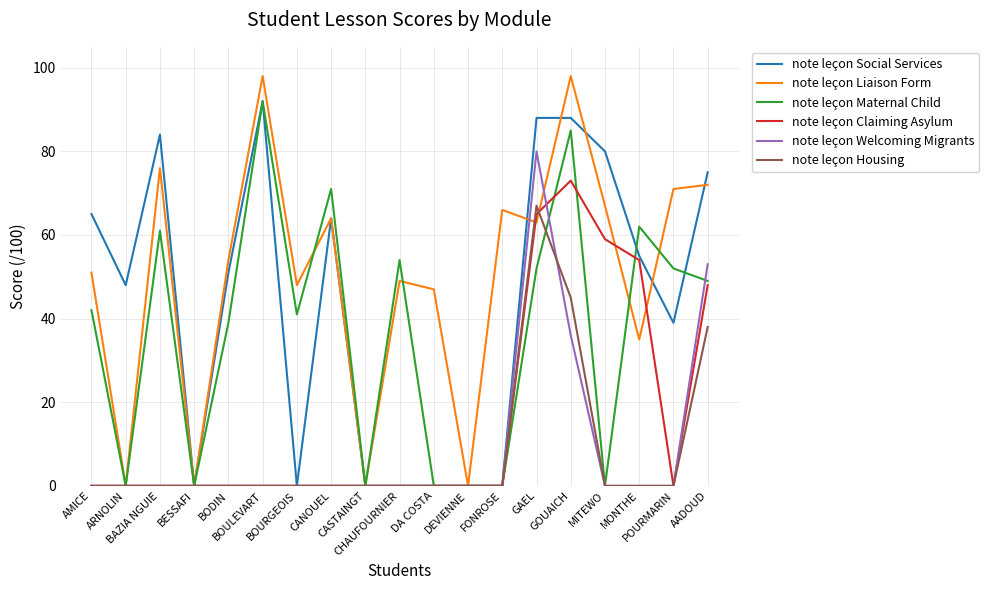

What are all the series names shown in the legend?

note leçon Social Services, note leçon Liaison Form, note leçon Maternal Child, note leçon Claiming Asylum, note leçon Welcoming Migrants, note leçon Housing